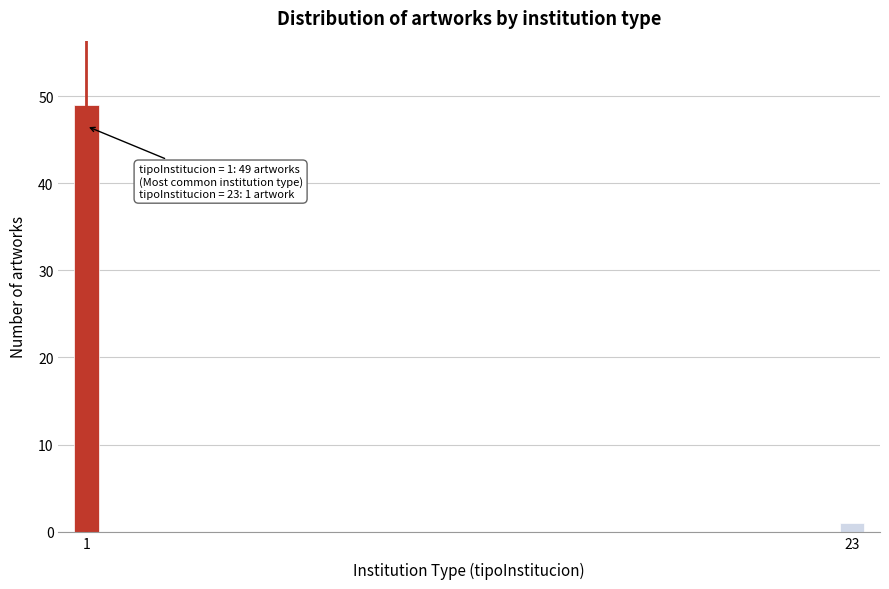

Reading left to right, transcribe all the data shown in this chart.

49	1